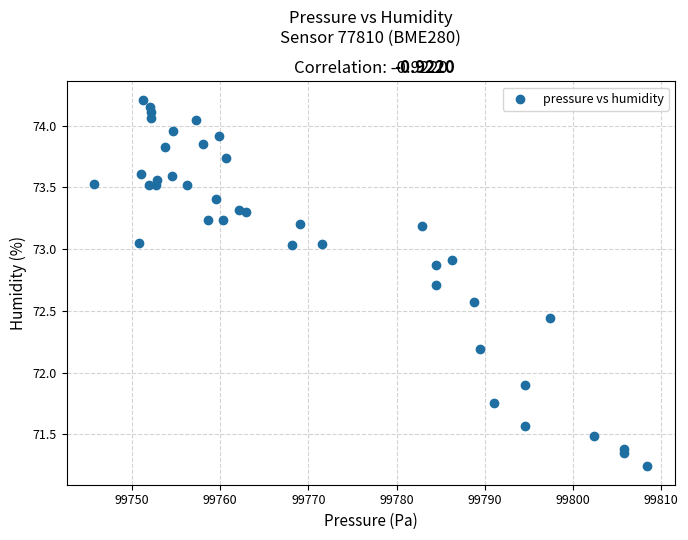

What Y value in the scatter plot is closest to 72?

71.9